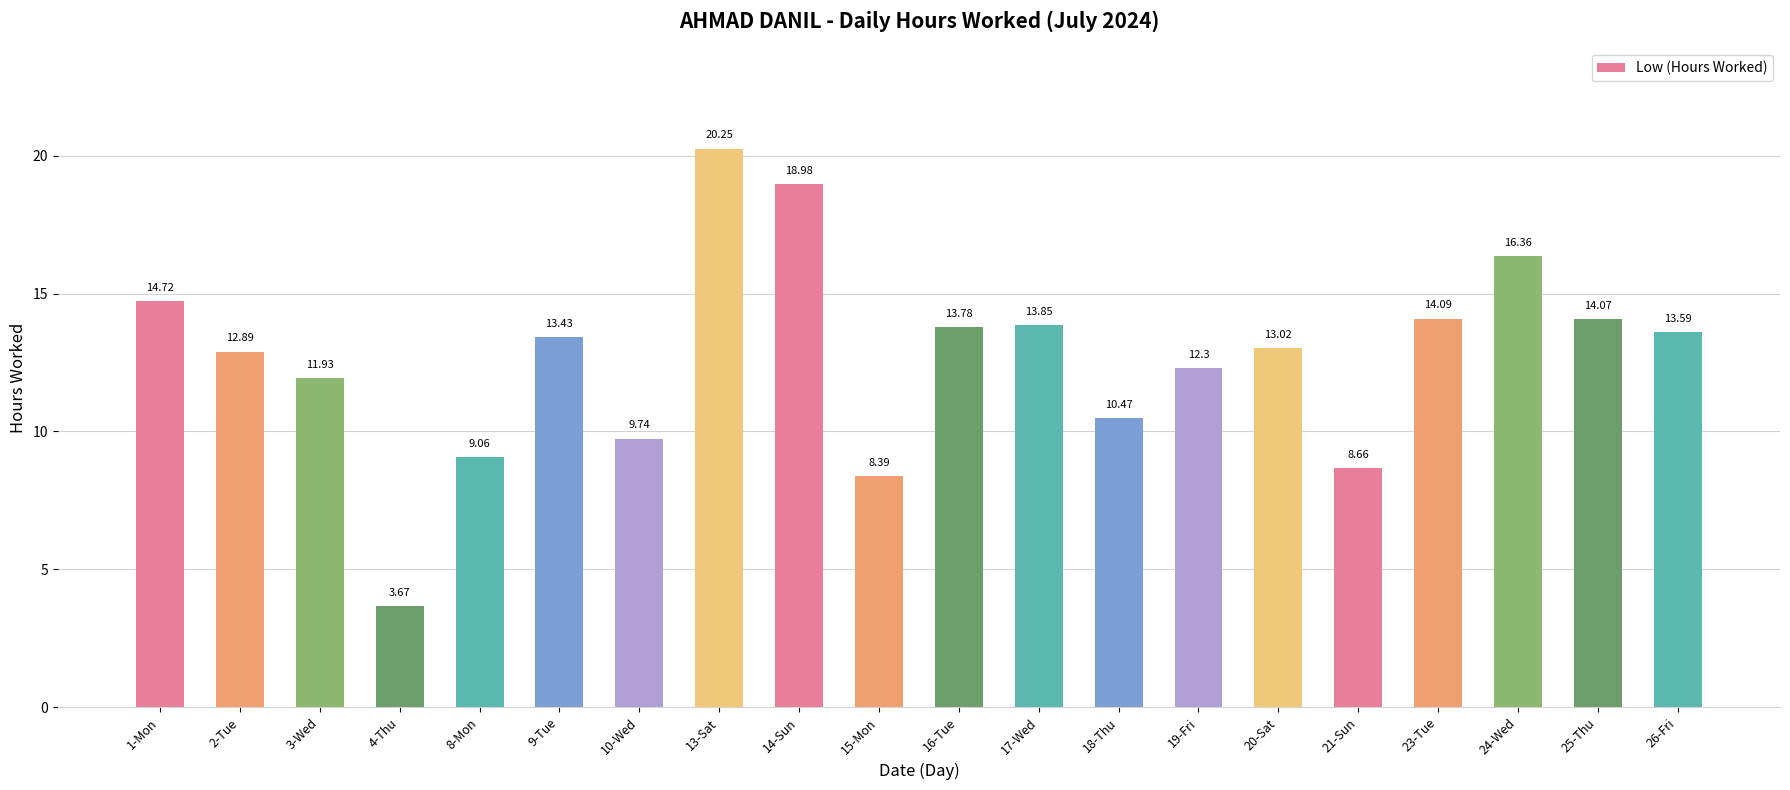

Which category has the highest value across all series?

13-Sat